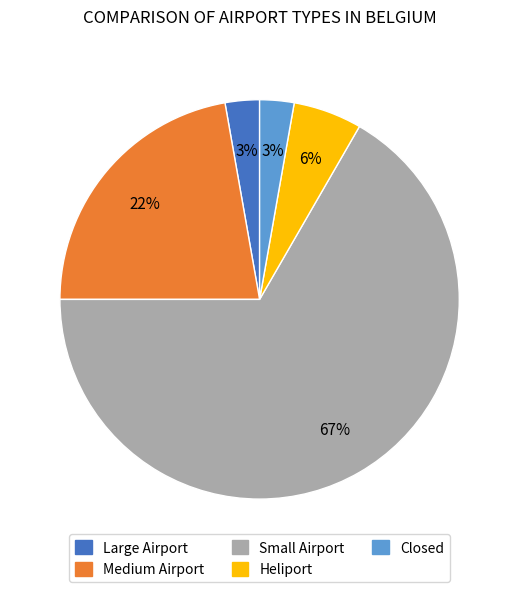

Is there any slice that represents more than half of the pie?

Yes